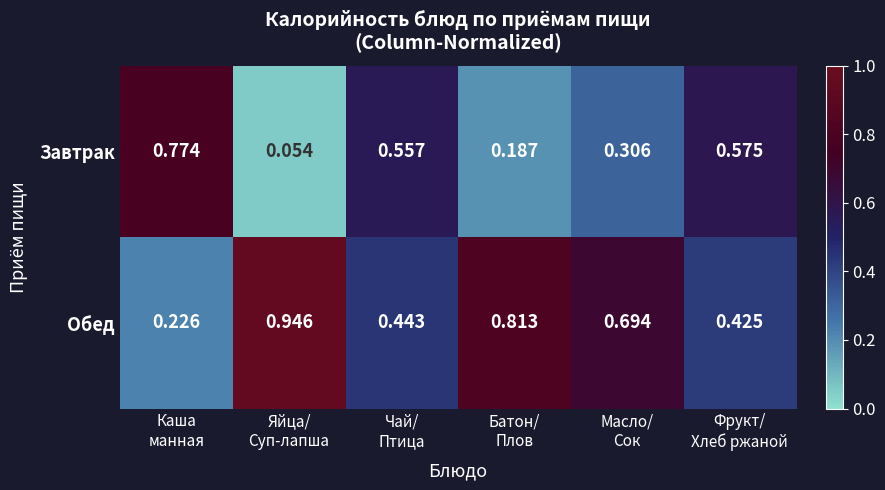

At Масло/
Сок, list the series in order from largest to smallest.

Обед, Завтрак